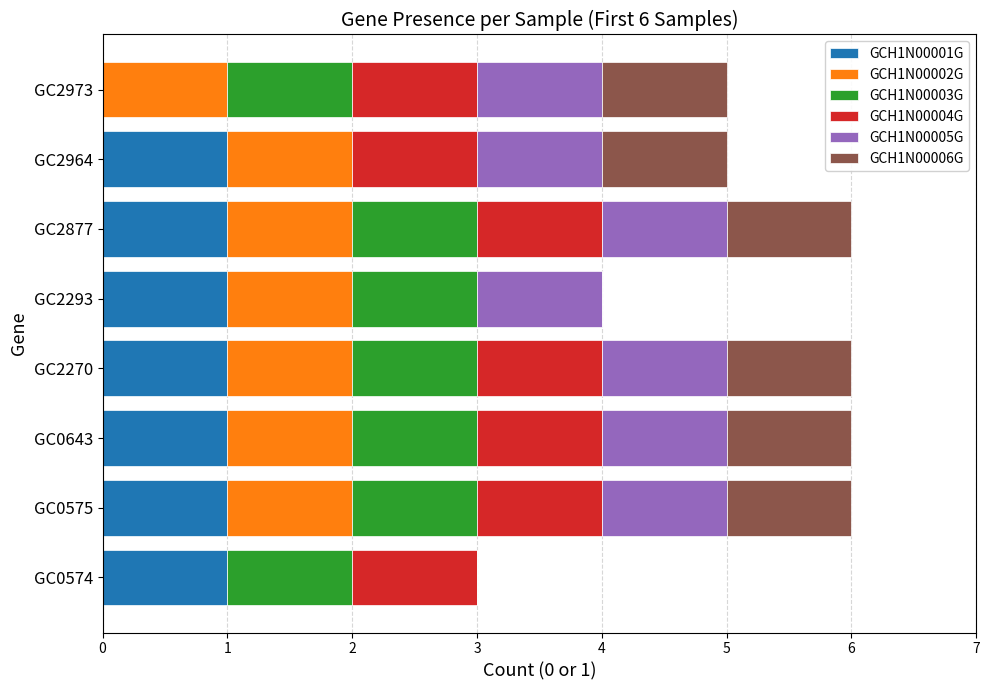

What is the total value across all series at GC2270?

6